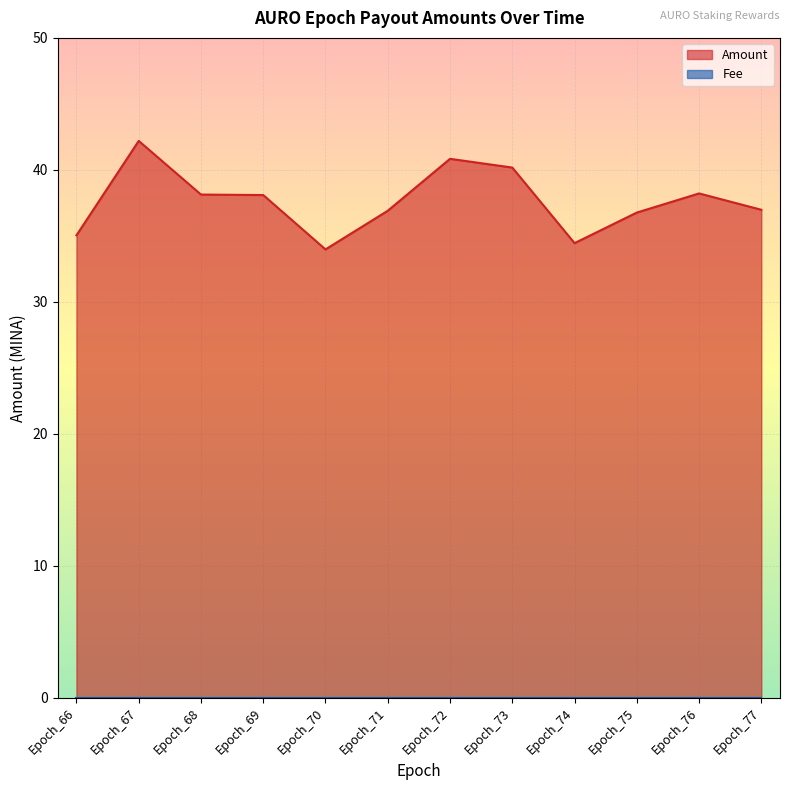

Where is the data nearest to the value 38?

Epoch_69